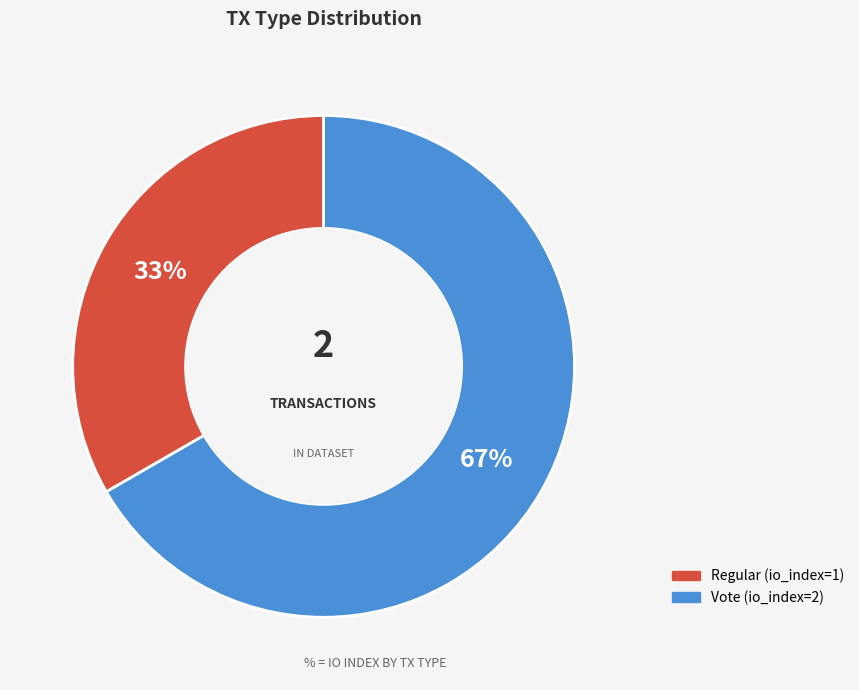

Which category has the smallest portion of the pie?

Regular